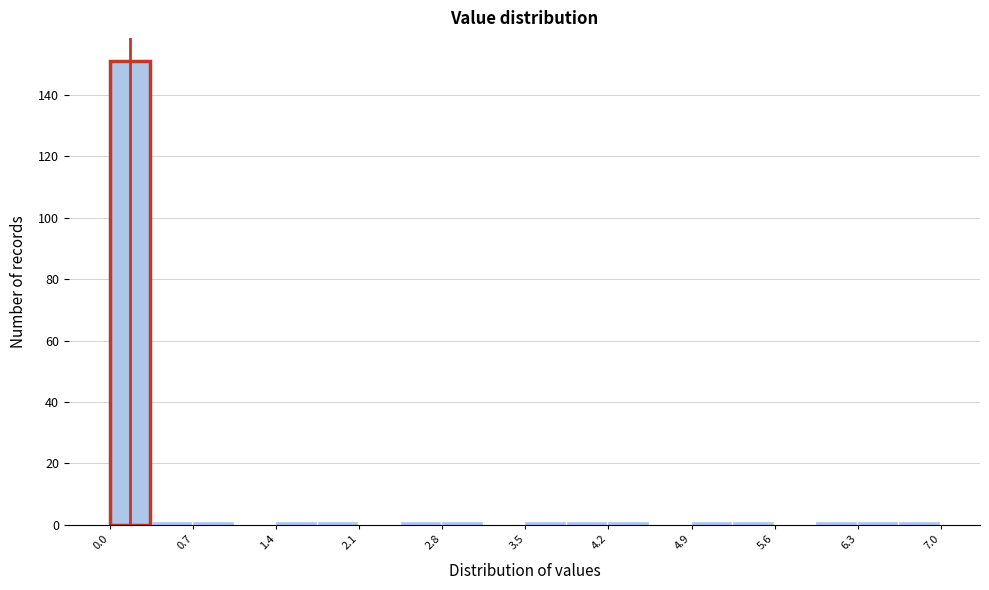

Read against the x-axis, roughly where is the centre of the tallest bar?

0.2